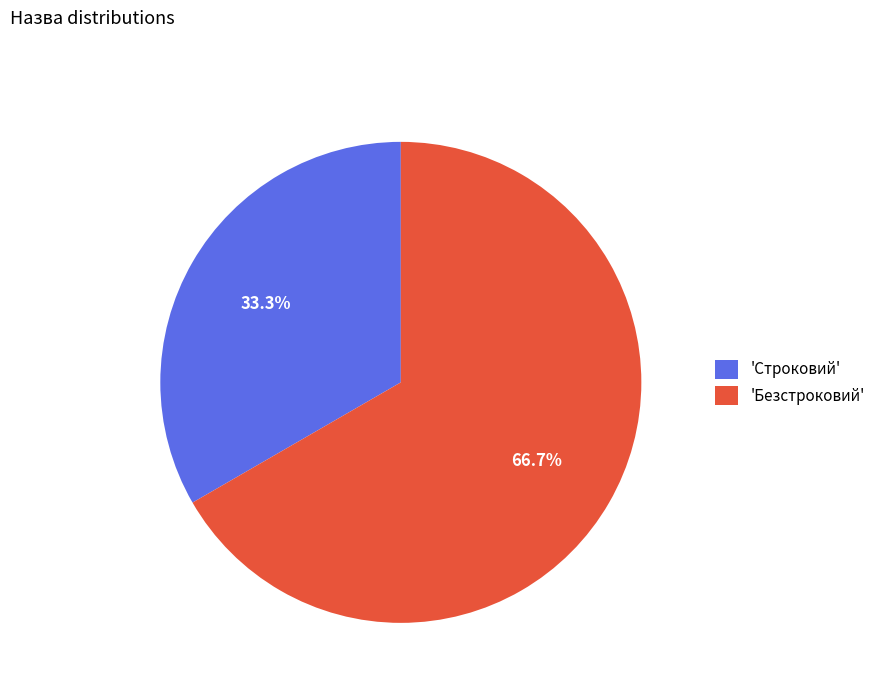

Is 'Строковий' the majority of the pie?

No